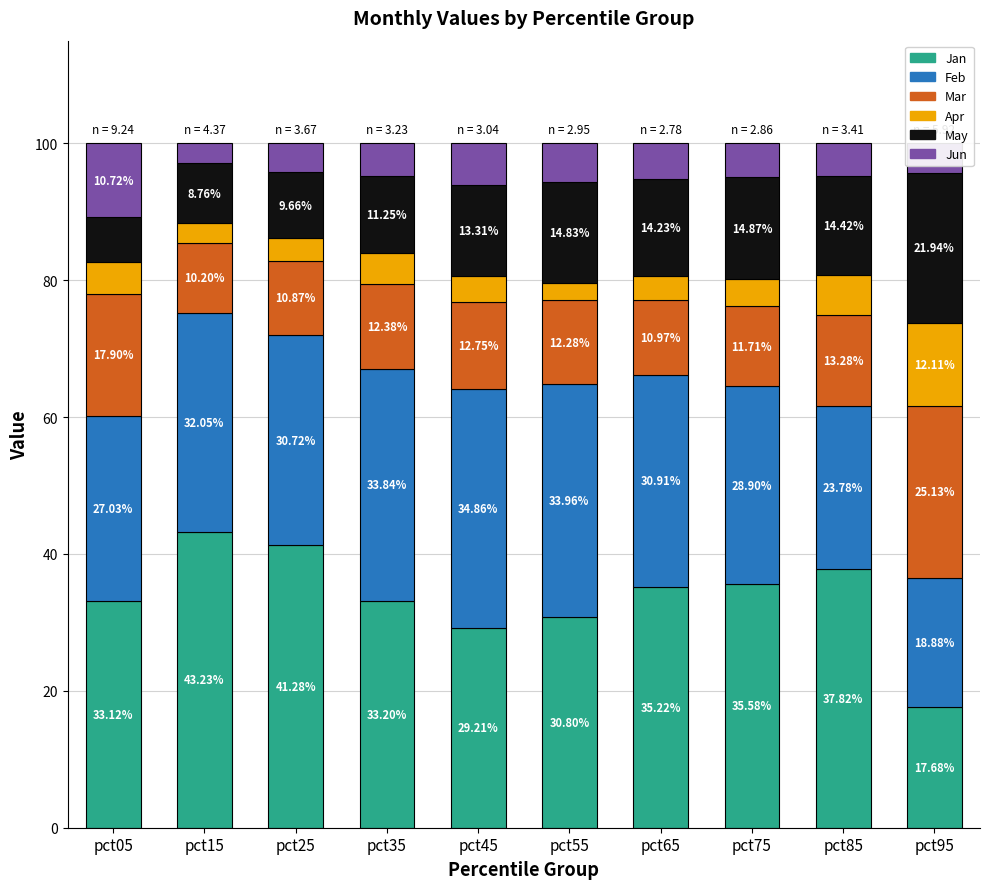

Are the bars horizontal?

No